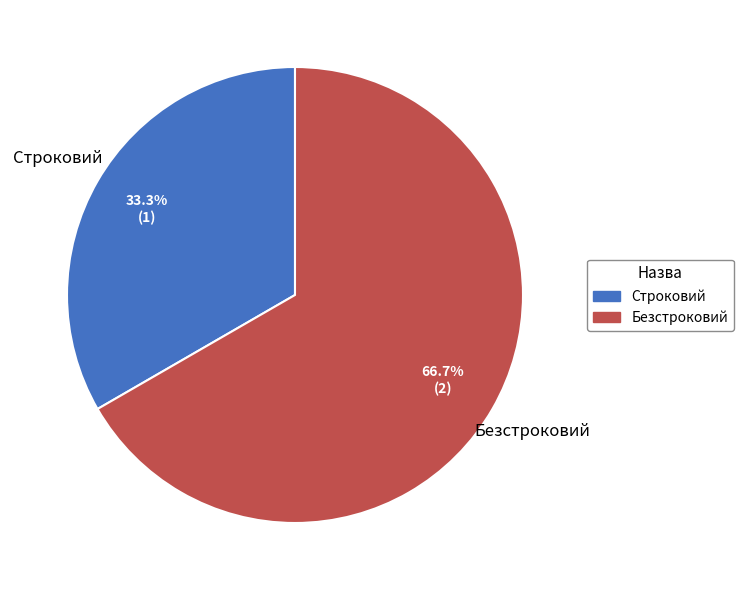

What is the largest slice in the pie chart?

Безстроковий